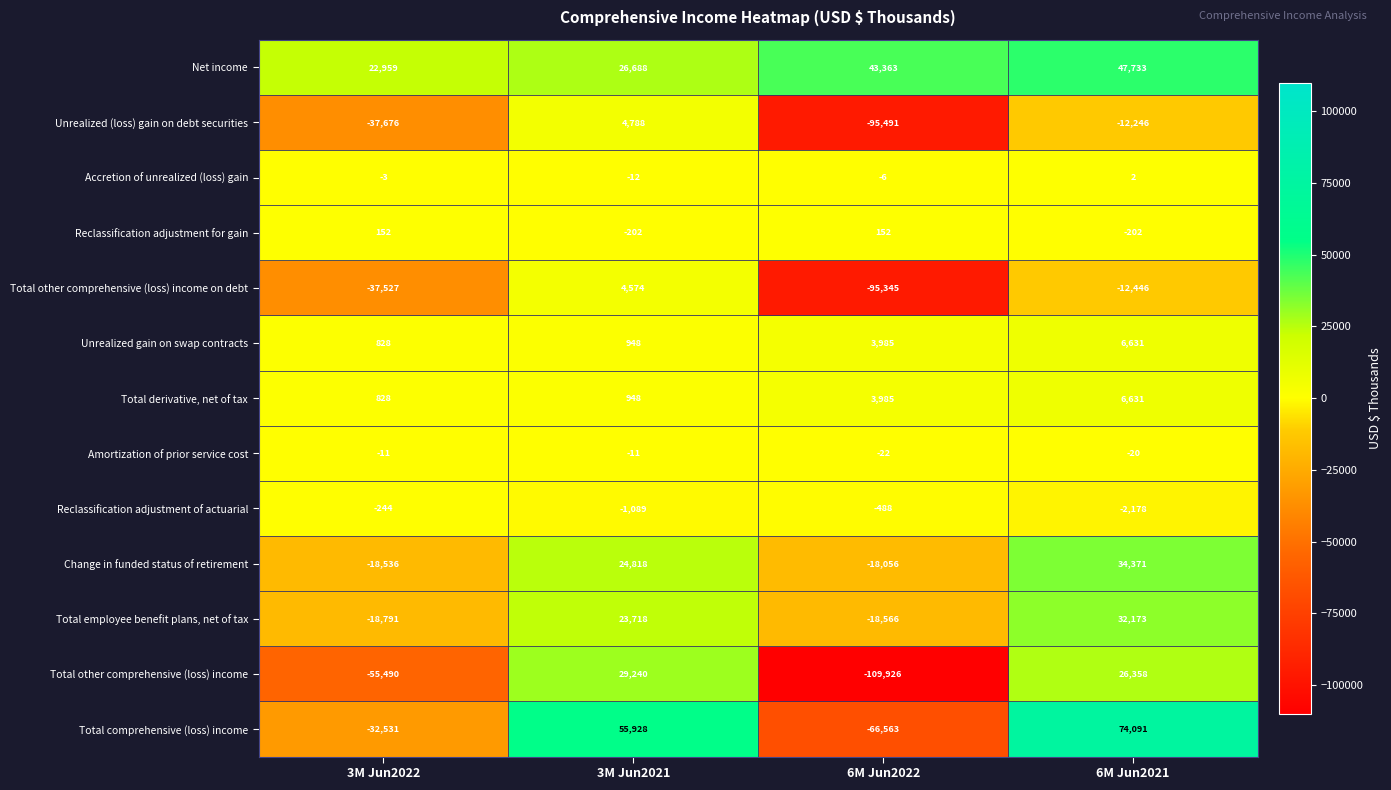

Between 3M Jun2022 and 3M Jun2021, which series saw the biggest shift?

Total comprehensive (loss) income